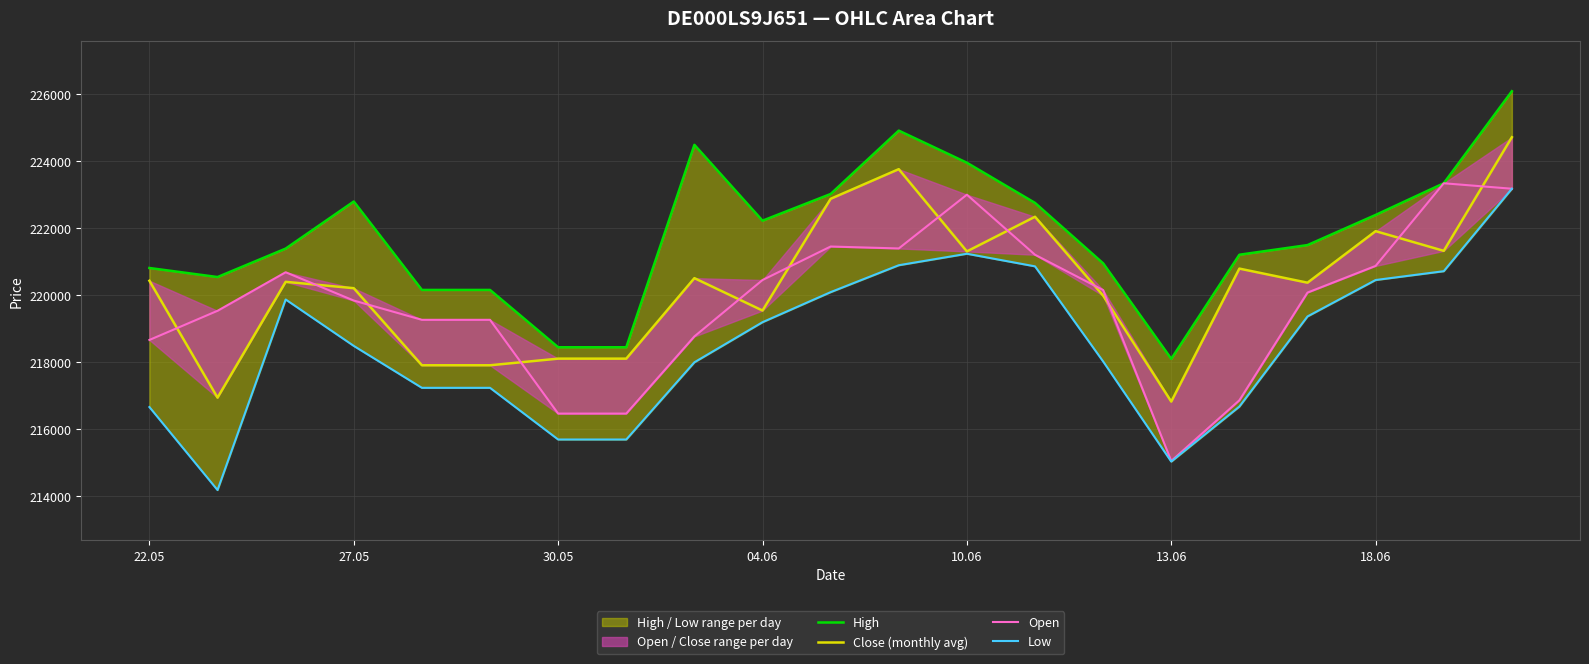

What is the sum of all Low values?

4588941